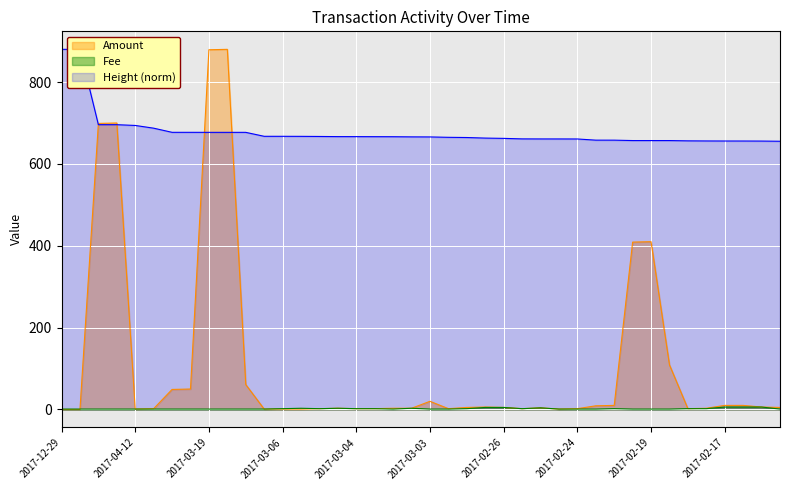

List the series in order of their overall mean, lowest first.

Fee, Amount, Height (norm)